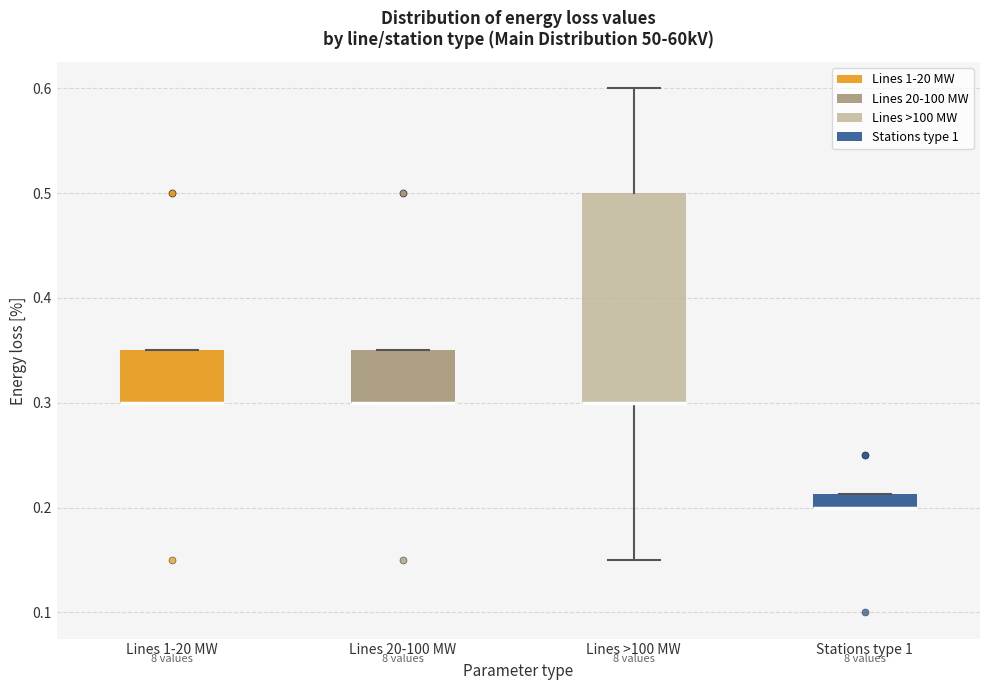

Where is the lower edge of the box for Lines 1-20 MW on the y-axis? The values are not printed on the chart, so give them approximately, as read against the axis.

0.30